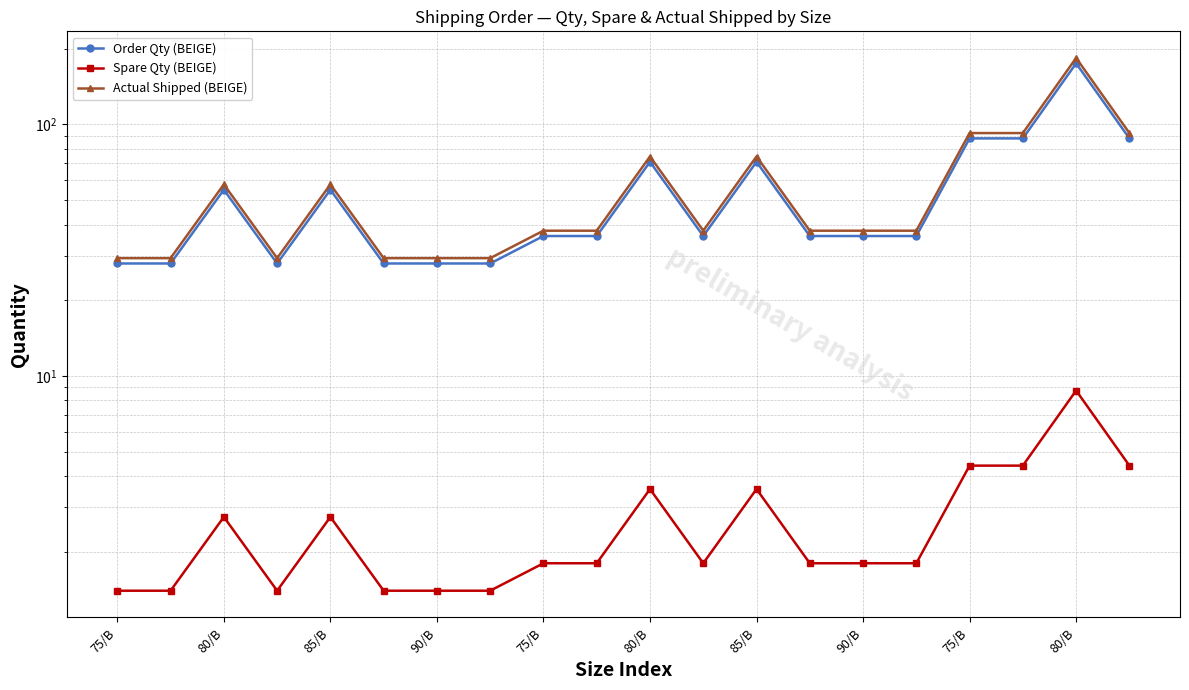

Is this an area chart (filled region under the line)?

No